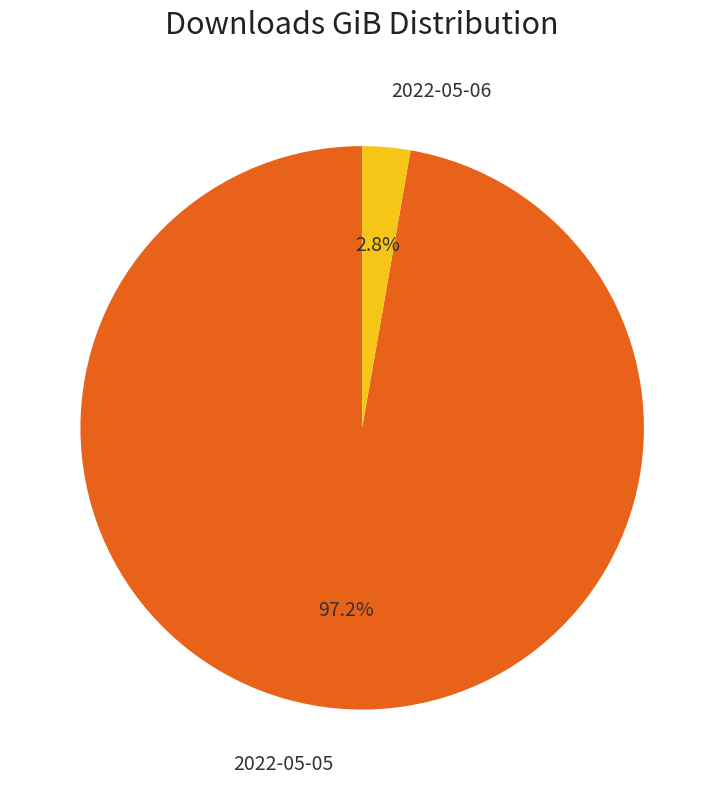

Does any single category account for the majority?

Yes